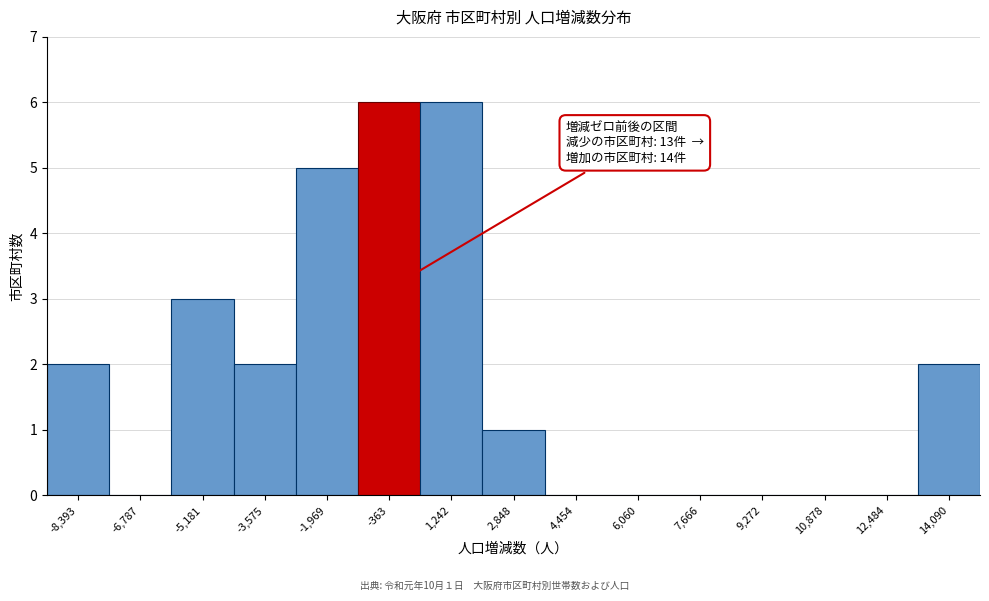

Reading left to right, what are all the values shown in this chart?

-8,393=2	-6,787=0	-5,181=3	-3,575=2	-1,969=5	-363=6	1,242=6	2,848=1	4,454=0	6,060=0	7,666=0	9,272=0	10,878=0	12,484=0	14,090=2